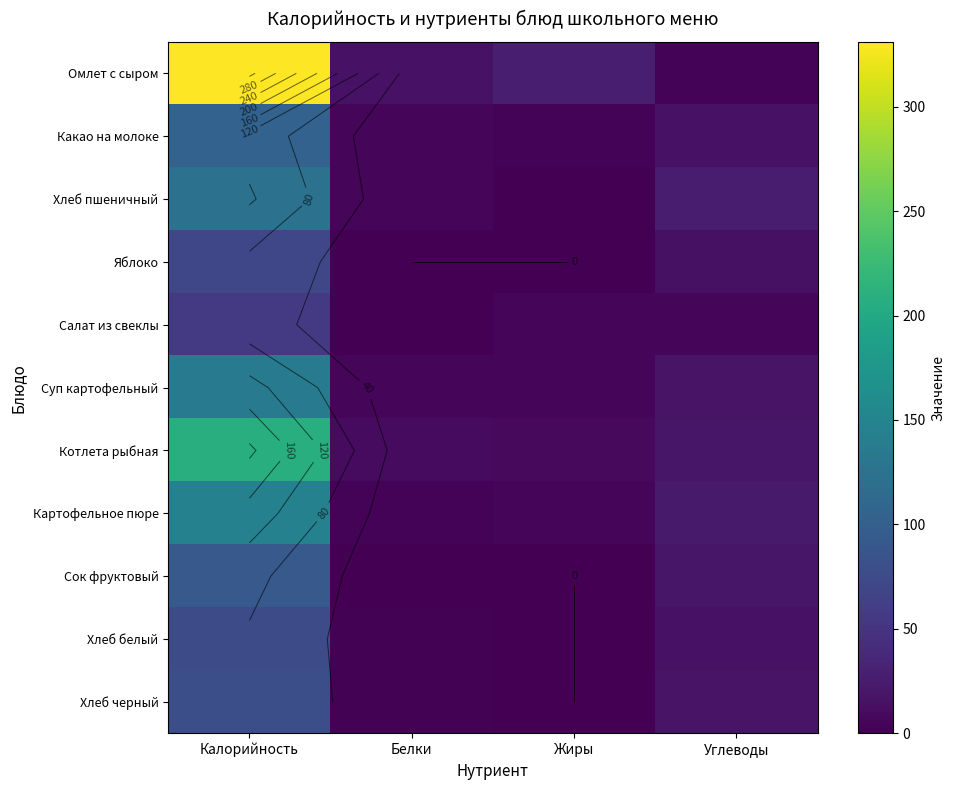

Is it true that Хлеб черный equals 26 at Углеводы?

False